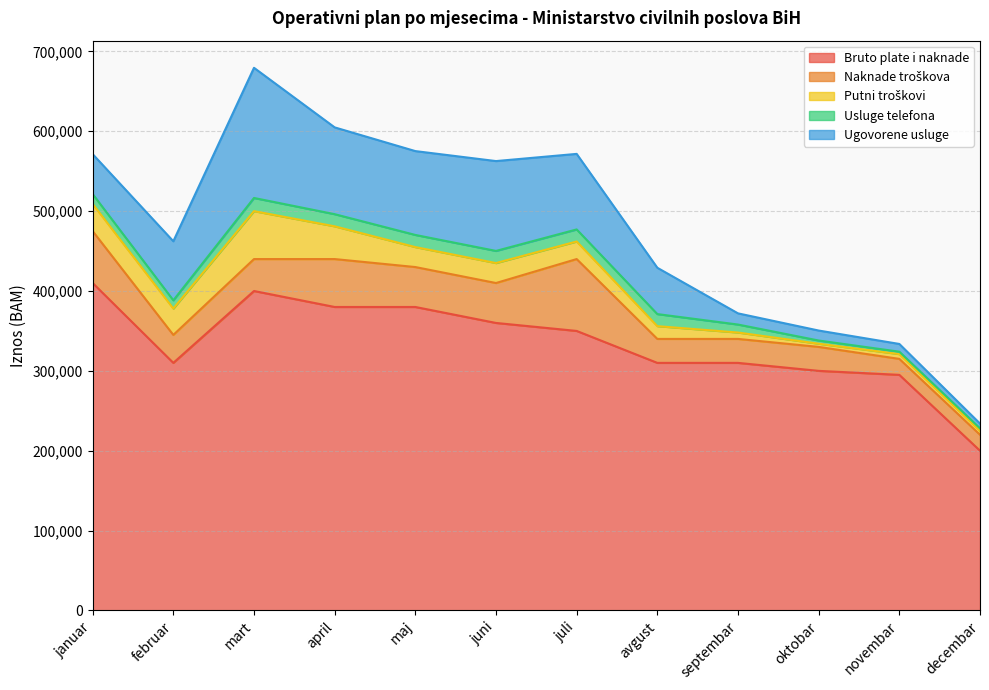

What is the total value across all series at juni?

562700